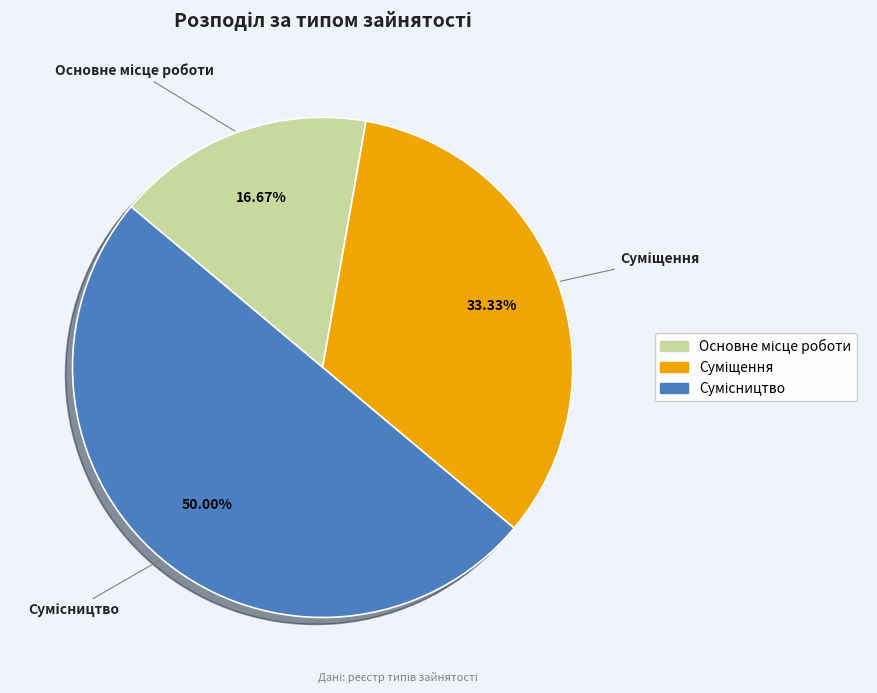

To the nearest percent, what portion does Суміщення represent?

33%